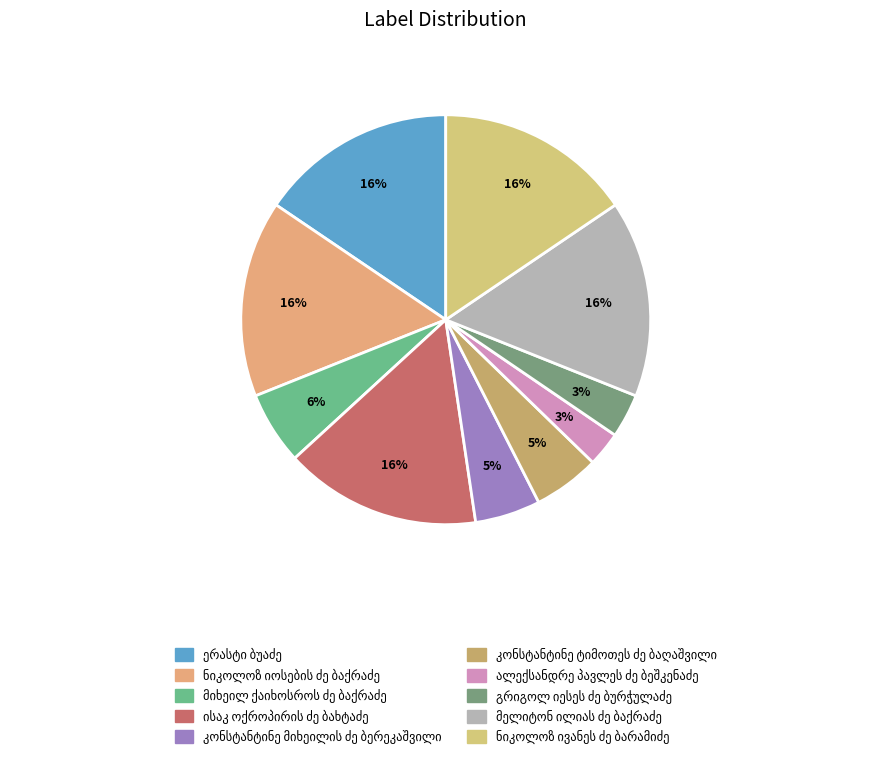

What percentage is the მიხეილ ქაიხოსროს ძე ბაქრაძე slice, to the nearest percent?

6%